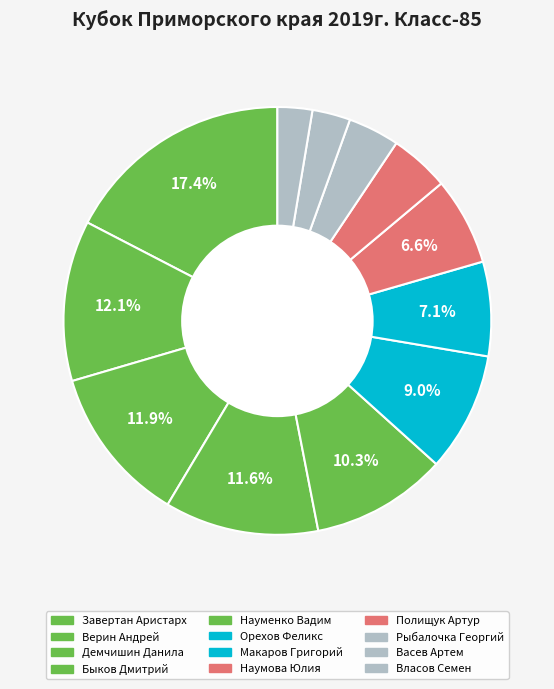

What percentage do Науменко Вадим and Полищук Артур together represent?

14.8%